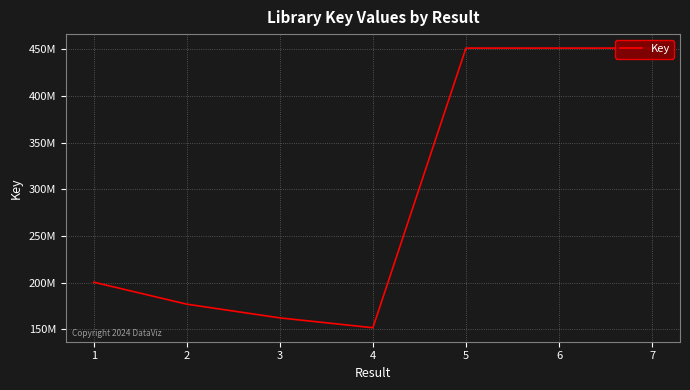

Does the chart display data point markers on the line(s)?

No